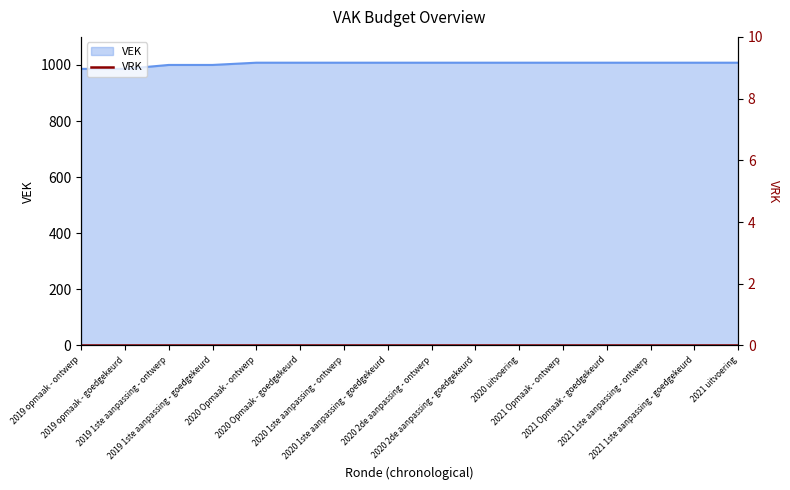

What is the ratio of the value at 2019 opmaak - goedgekeurd to the value at 2020 Opmaak - goedgekeurd?

1.0